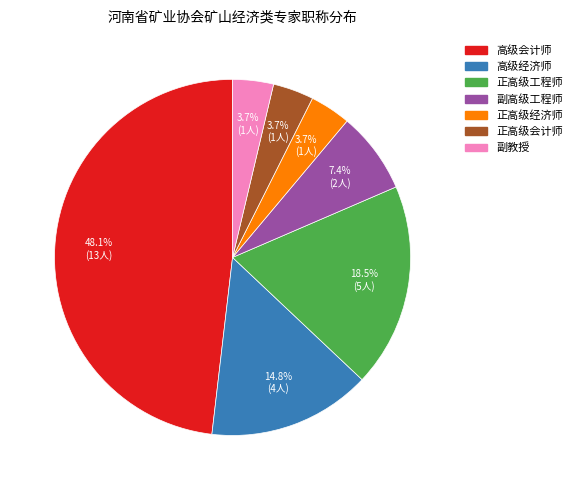

To the nearest percent, what percentage of the pie is 高级经济师?

15%